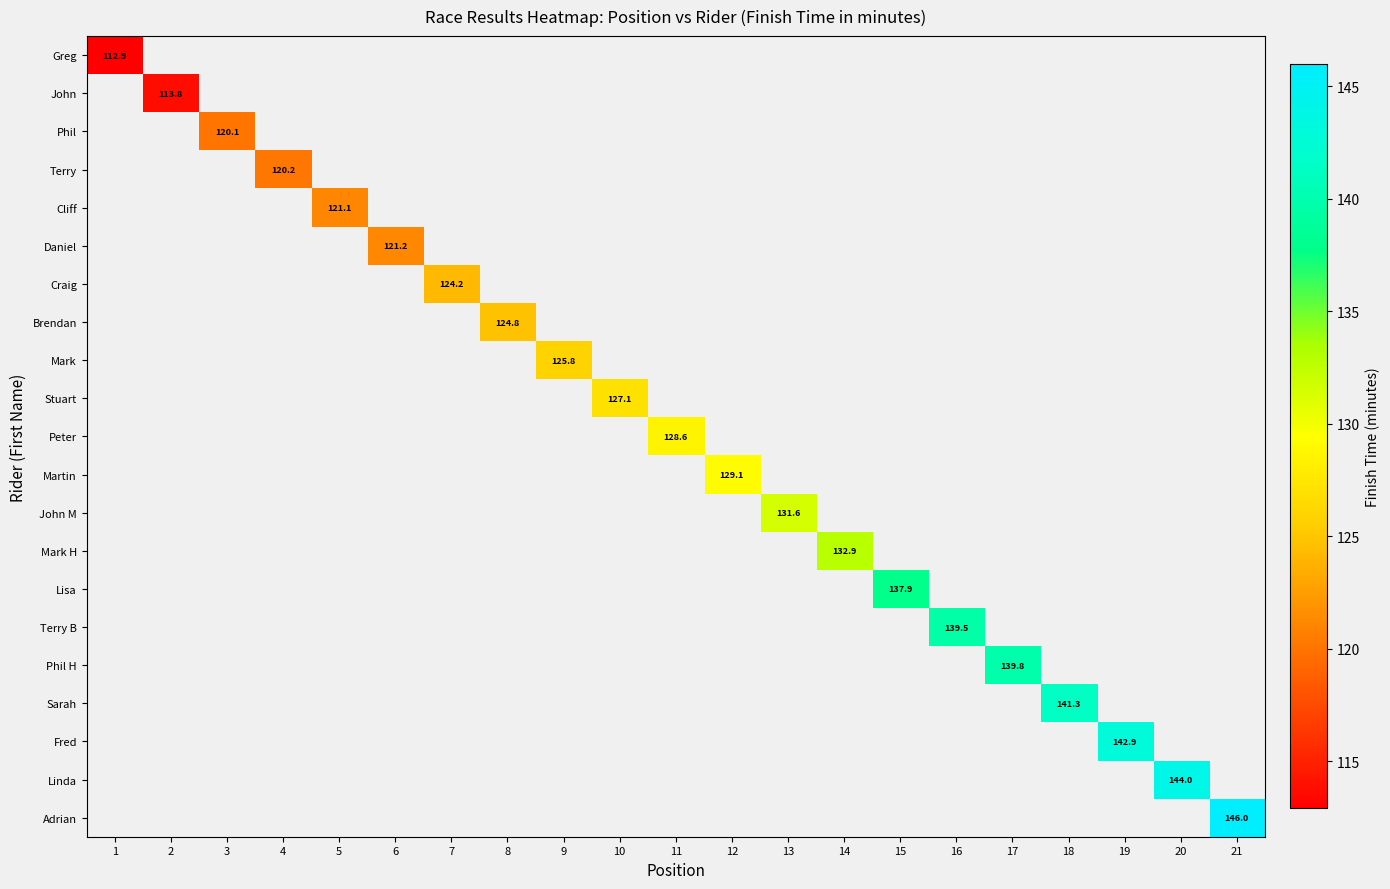

Which category has the highest value across all series?

21